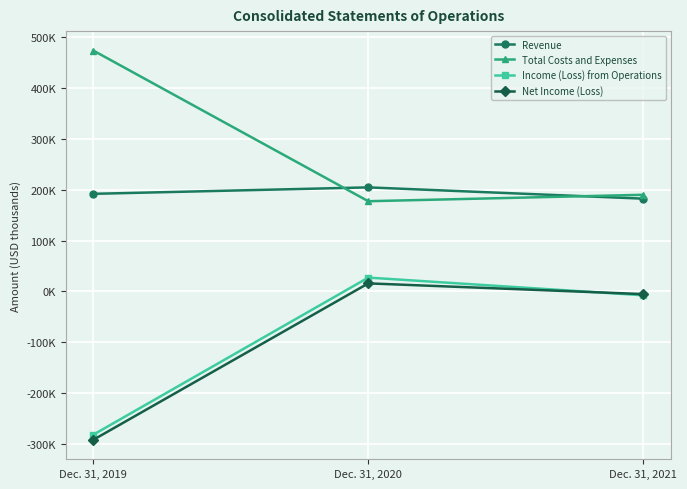

What is the spread (max minus min) of values at Dec. 31, 2020?

188492